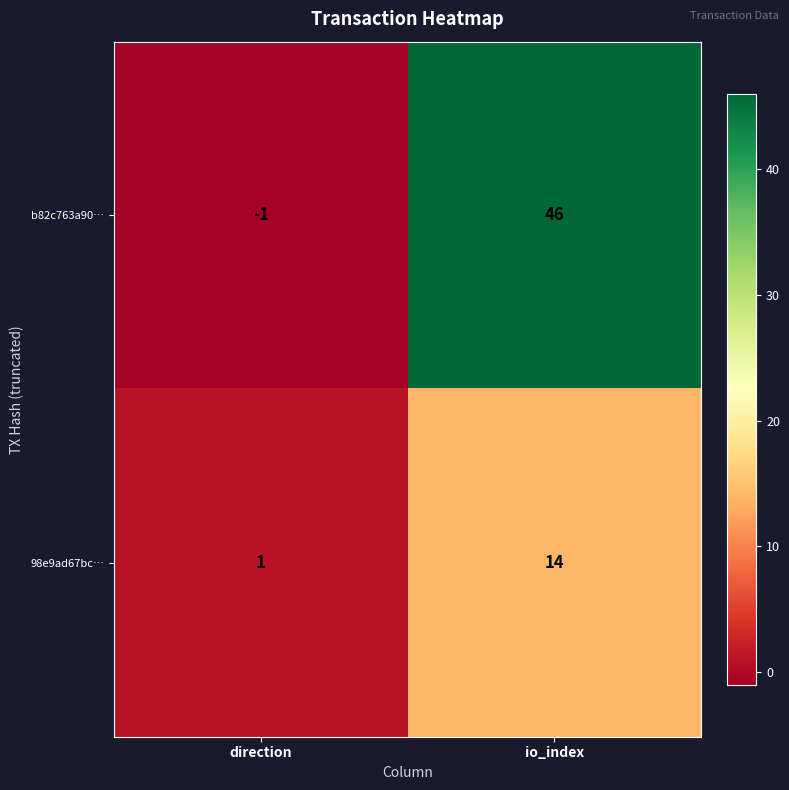

Which series has the largest total across all categories?

b82c763a90…